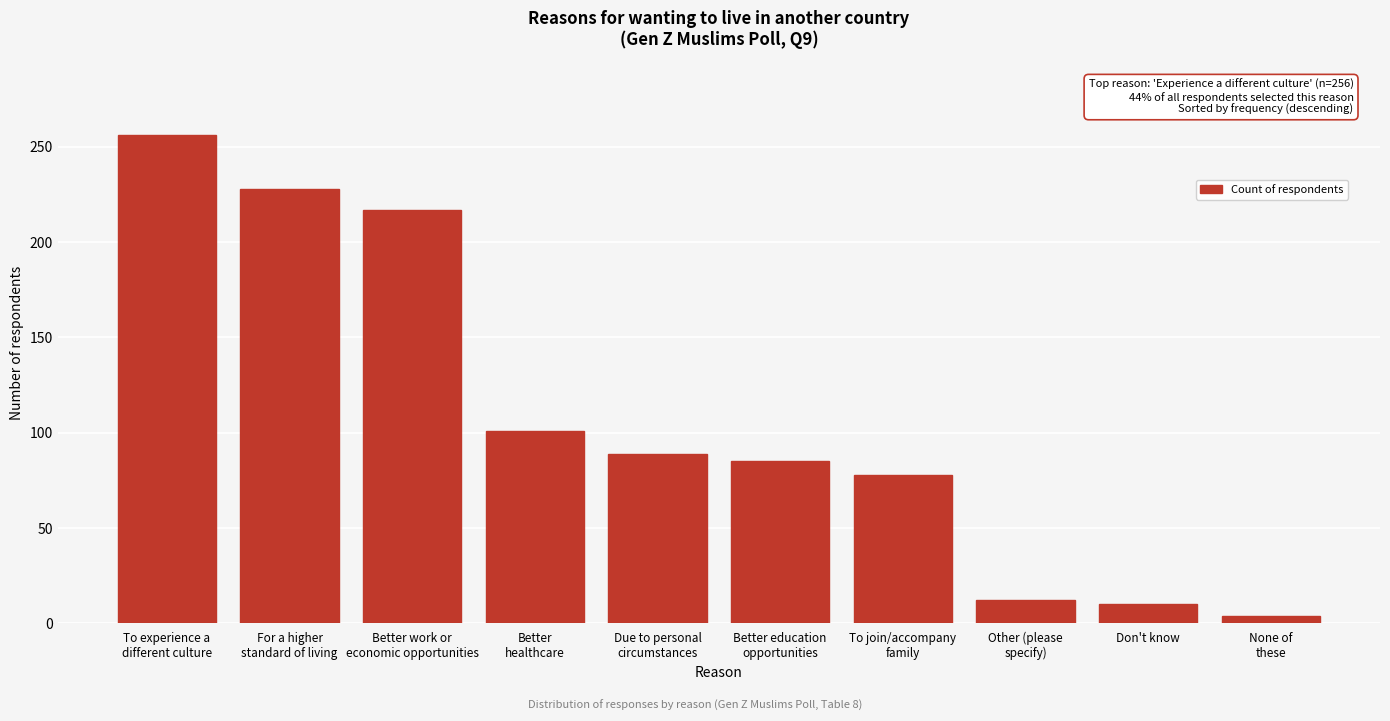

Reading left to right, extract all data points from this chart.

256	228	217	101	89	85	78	12	10	4